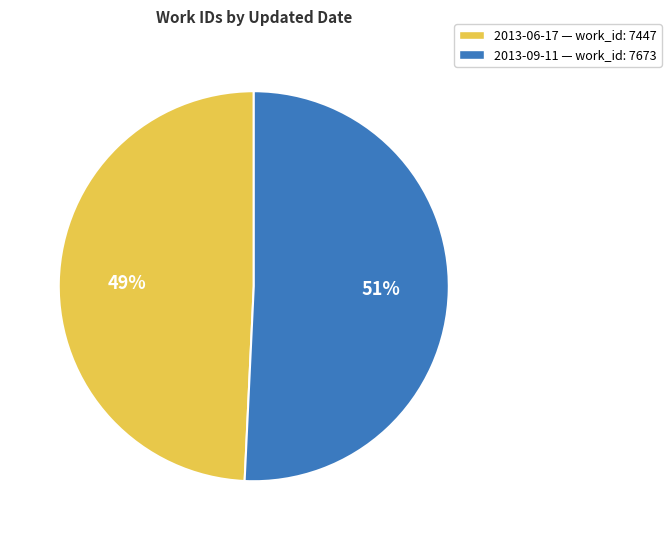

Which has a higher value, 2013-09-11 or 2013-06-17?

2013-09-11